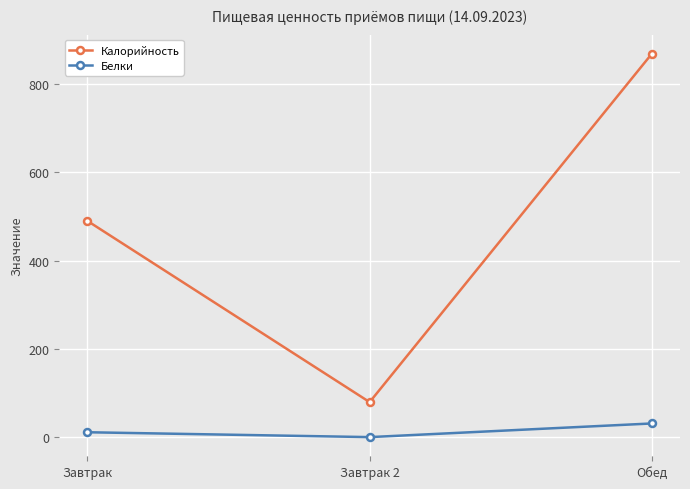

Between Завтрак and Завтрак 2, which series saw the biggest shift?

Калорийность